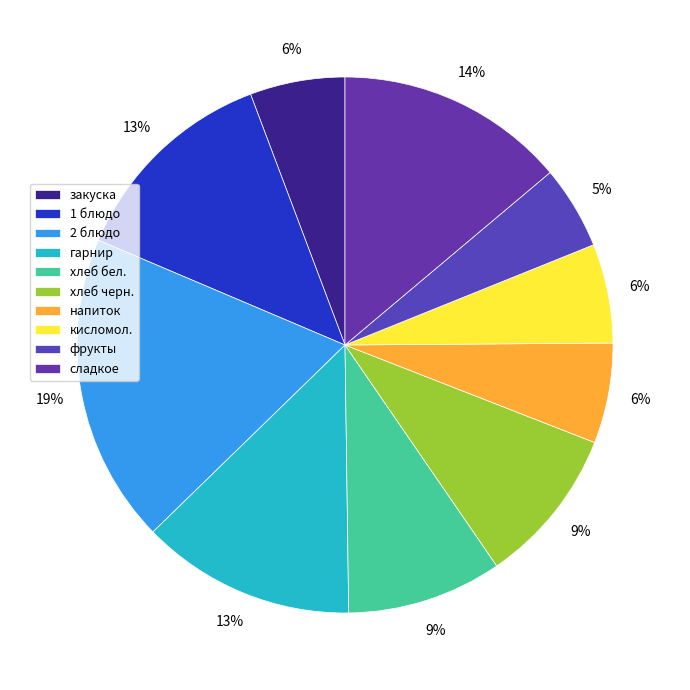

Is it true that сладкое is 14% of the pie?

True